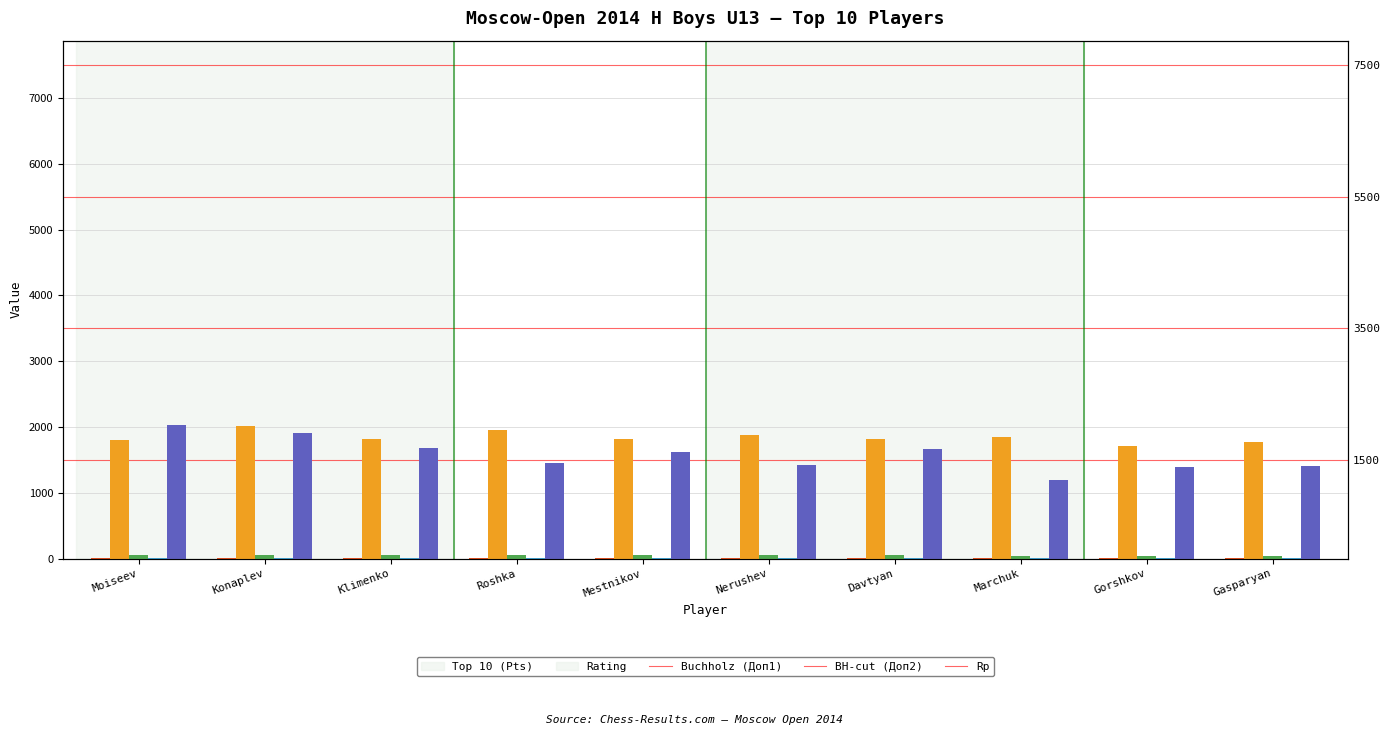

How many data points does each series have?

10